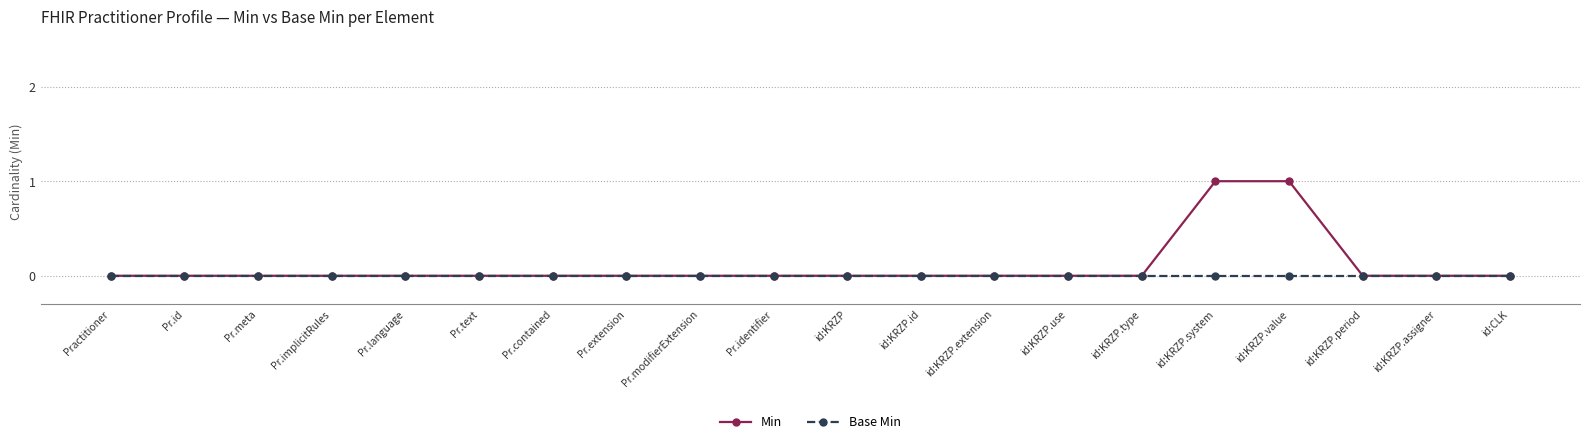

Count the number of data series in this chart.

2